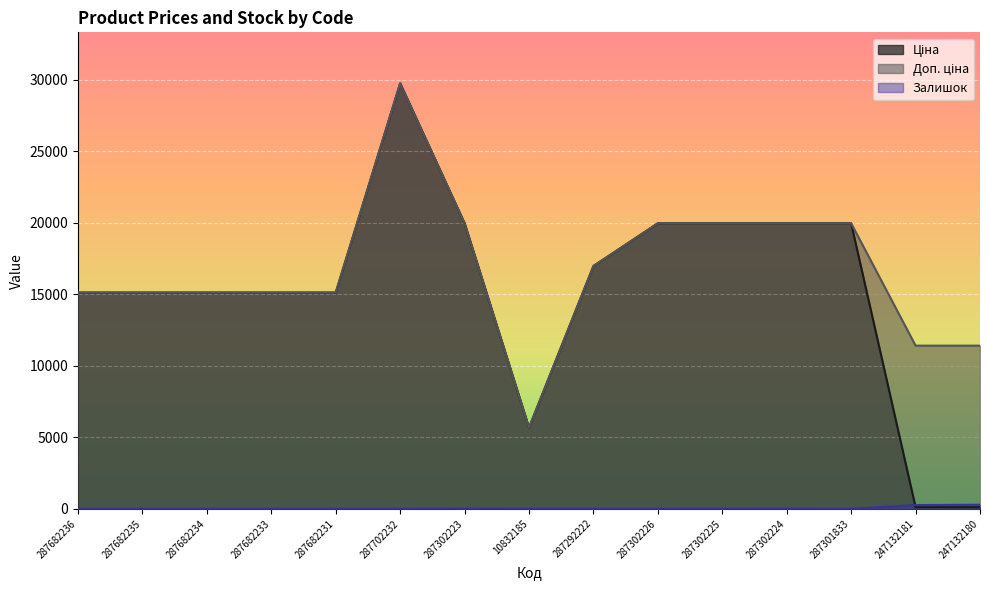

What position from the left is 10832185?

8